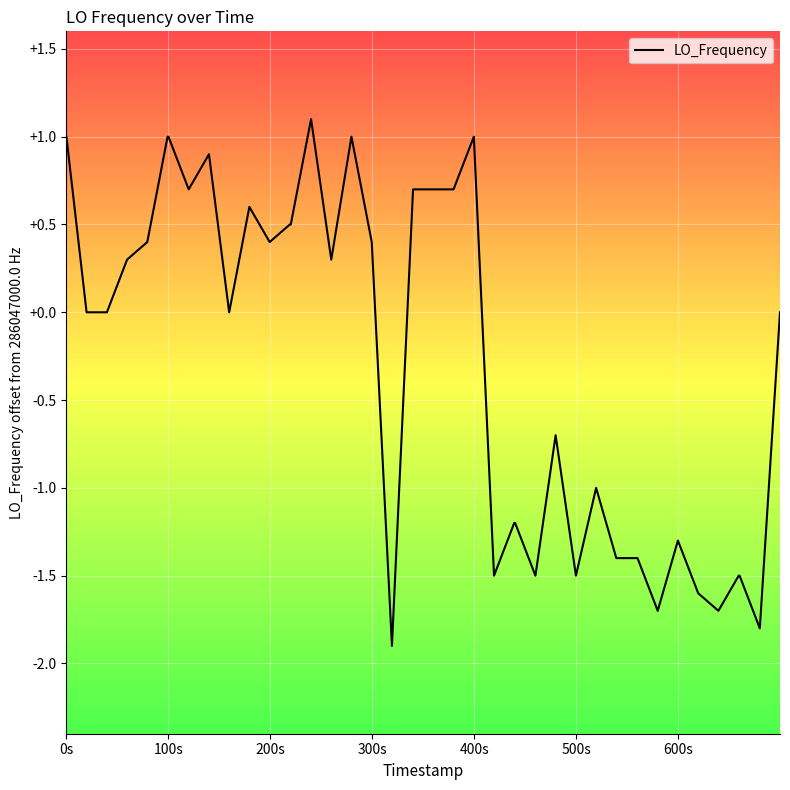

What is the maximum value shown in the chart?

1.1